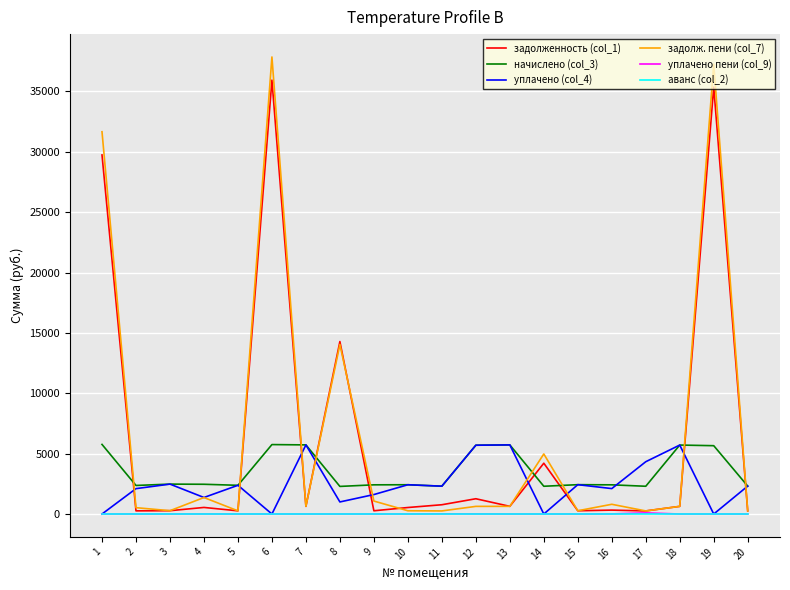

Is the value of задолженность (col_1) at 20 greater than the value of уплачено (col_4) at 12?

No